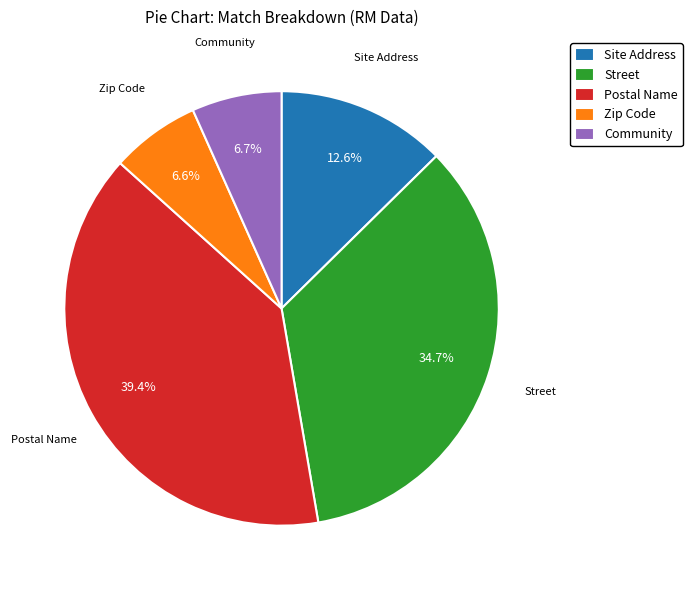

True or false: Community accounts for 16% of the total.

False